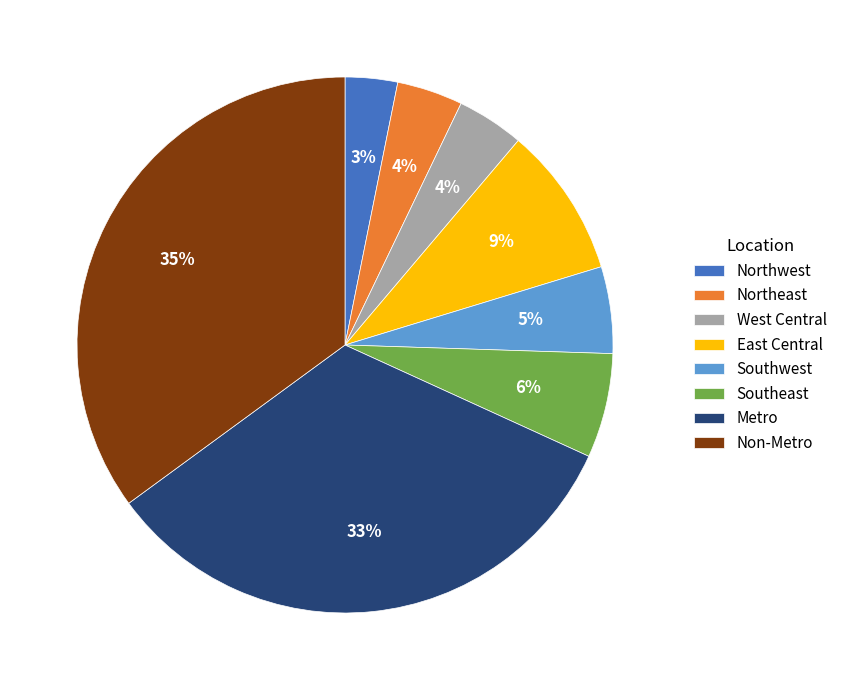

How many slices are in this pie chart?

8